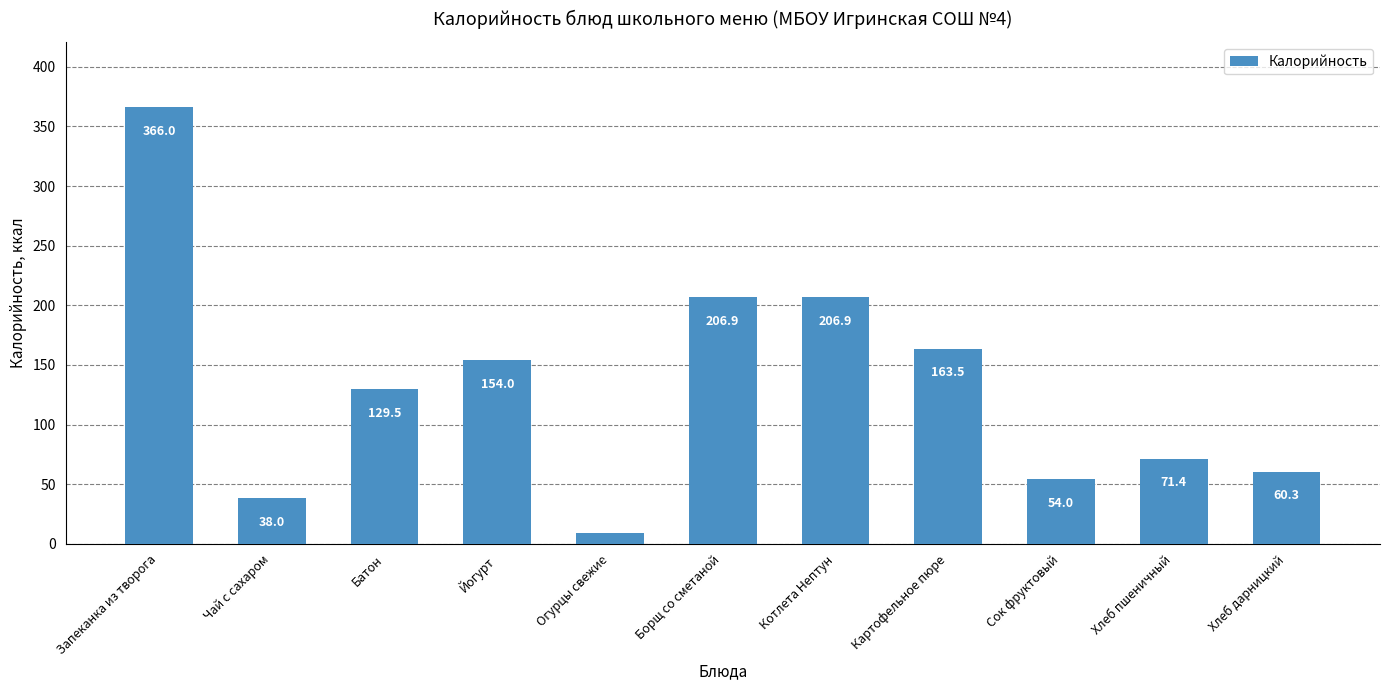

Reading left to right, what are all the values shown in this chart?

Запеканка из творога=366.0	Чай с сахаром=38.0	Батон=129.5	Йогурт=154.0	Огурцы свежие=9.0	Борщ со сметаной=206.9	Котлета Нептун=206.9	Картофельное пюре=163.5	Сок фруктовый=54.0	Хлеб пшеничный=71.4	Хлеб дарницкий=60.3